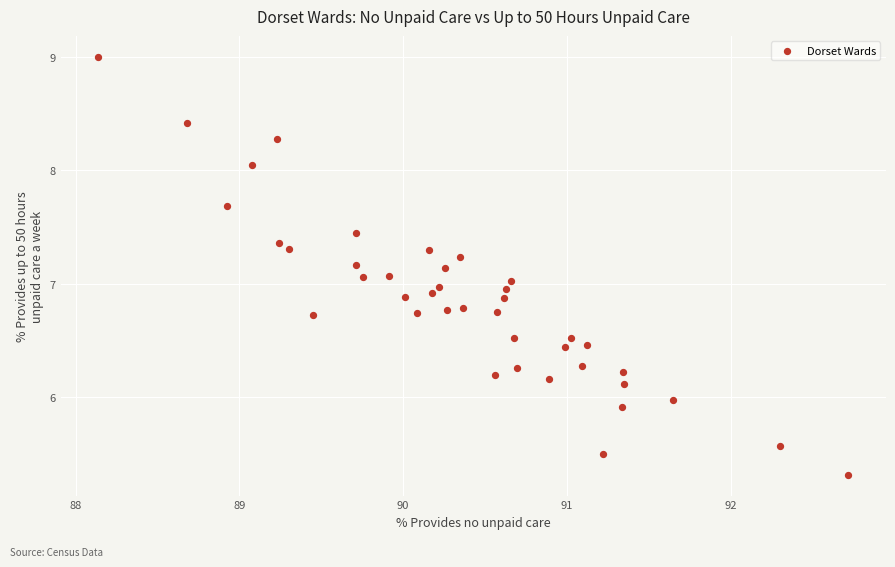

What is the range of X values (max minus min)?

4.6